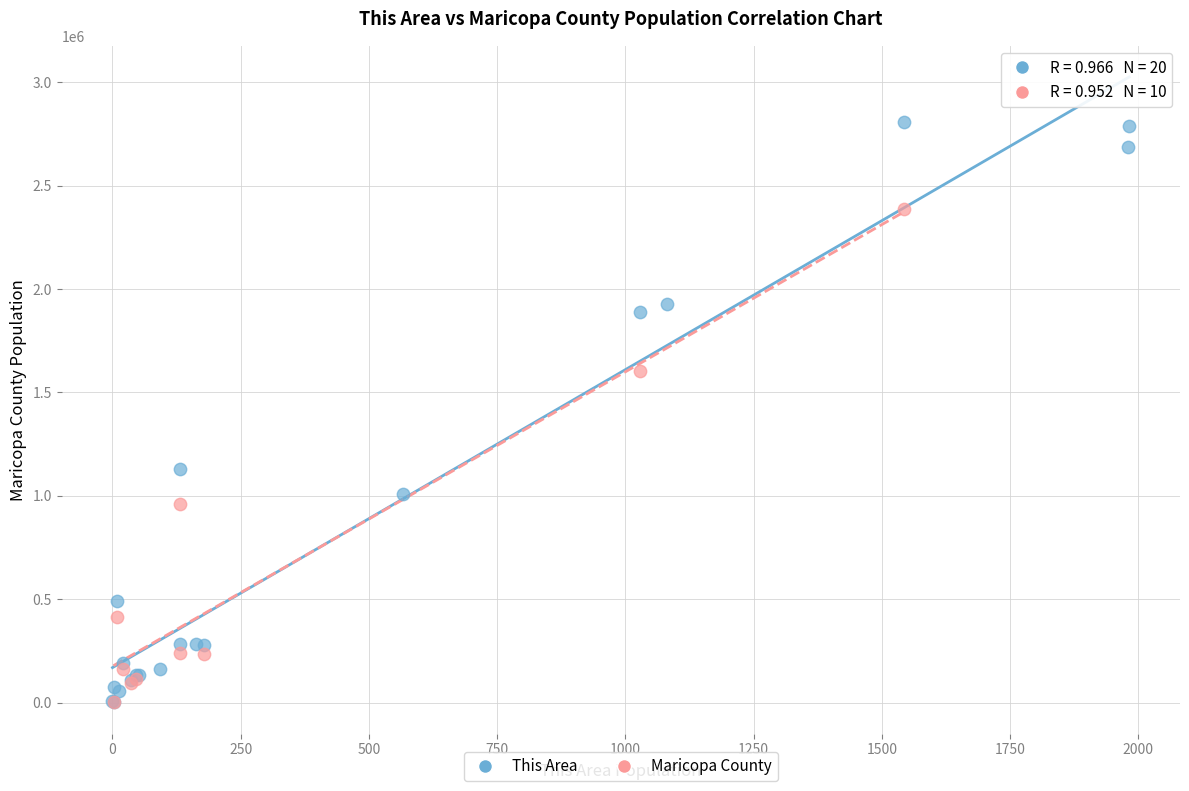

What are all the series names shown in the legend?

This Area, Maricopa County